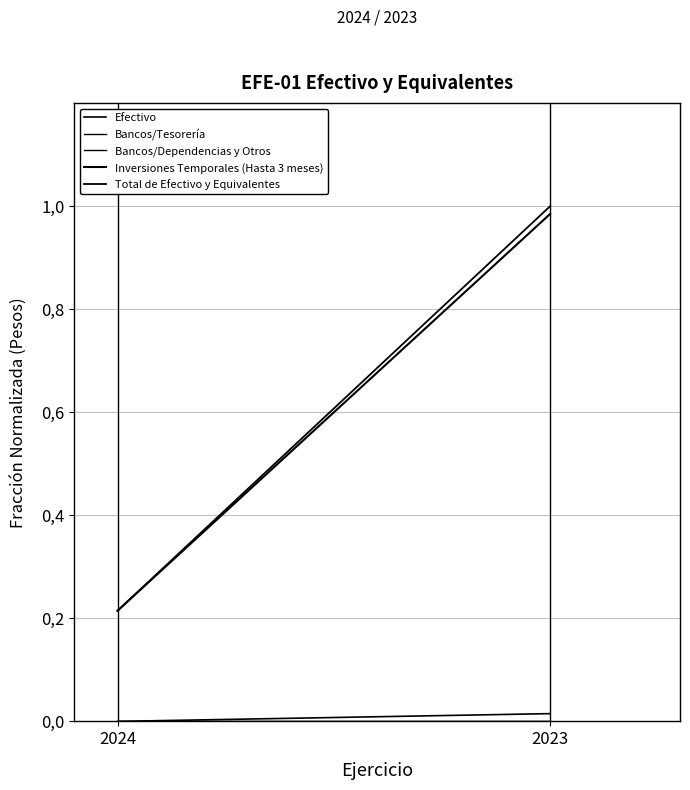

What is the total value across all series at 2023?

2.0